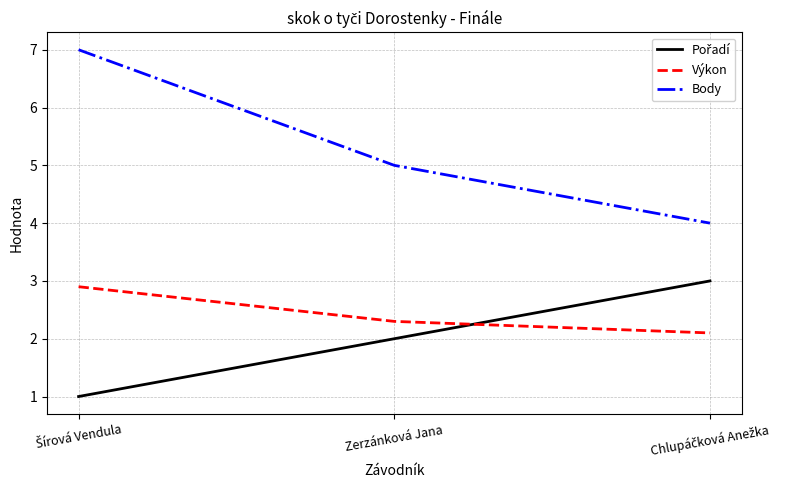

At how many categories does at least one series exceed 2?

3